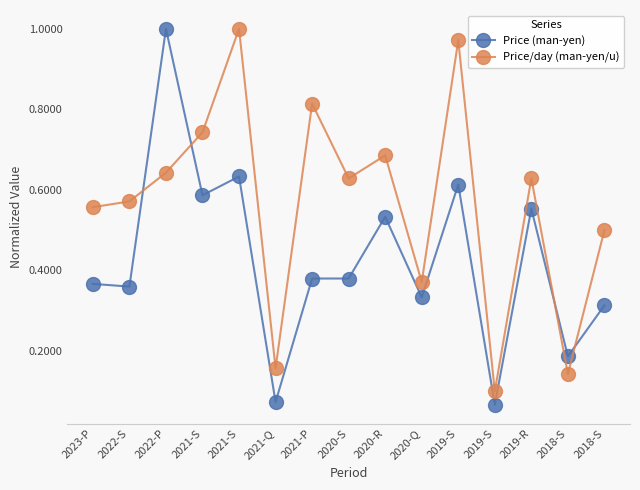

Which series has the widest spread of values?

Price (man-yen)